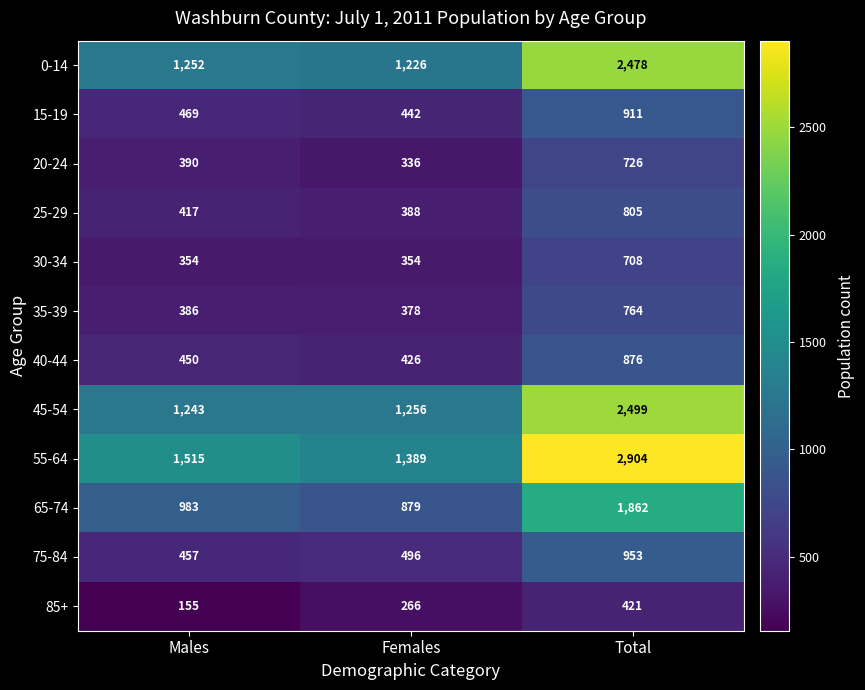

Which label corresponds to the smallest value in the chart?

Males